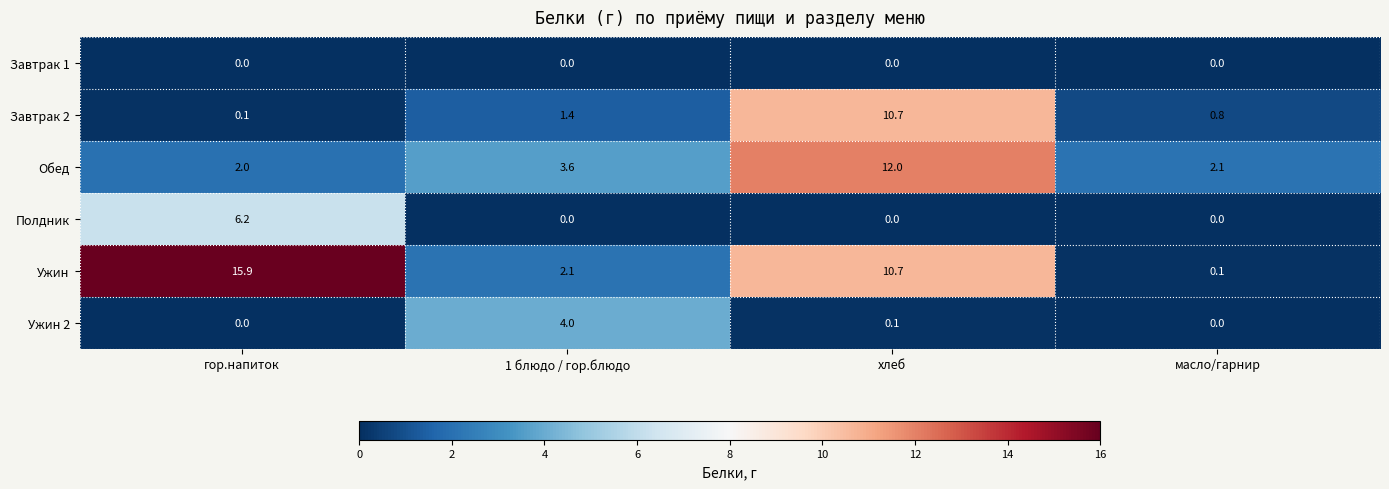

The value of Ужин 2 at масло/гарнир is 0.0. True or false?

True